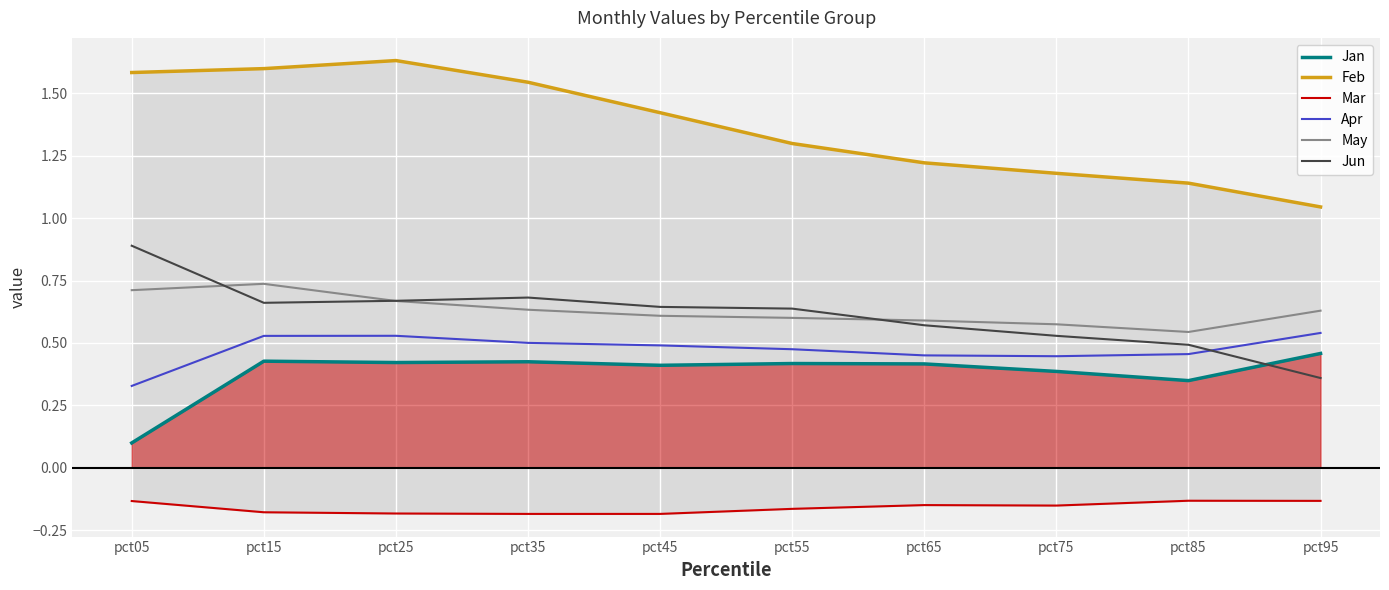

Between pct05 and pct15, which series saw the biggest shift?

Jan